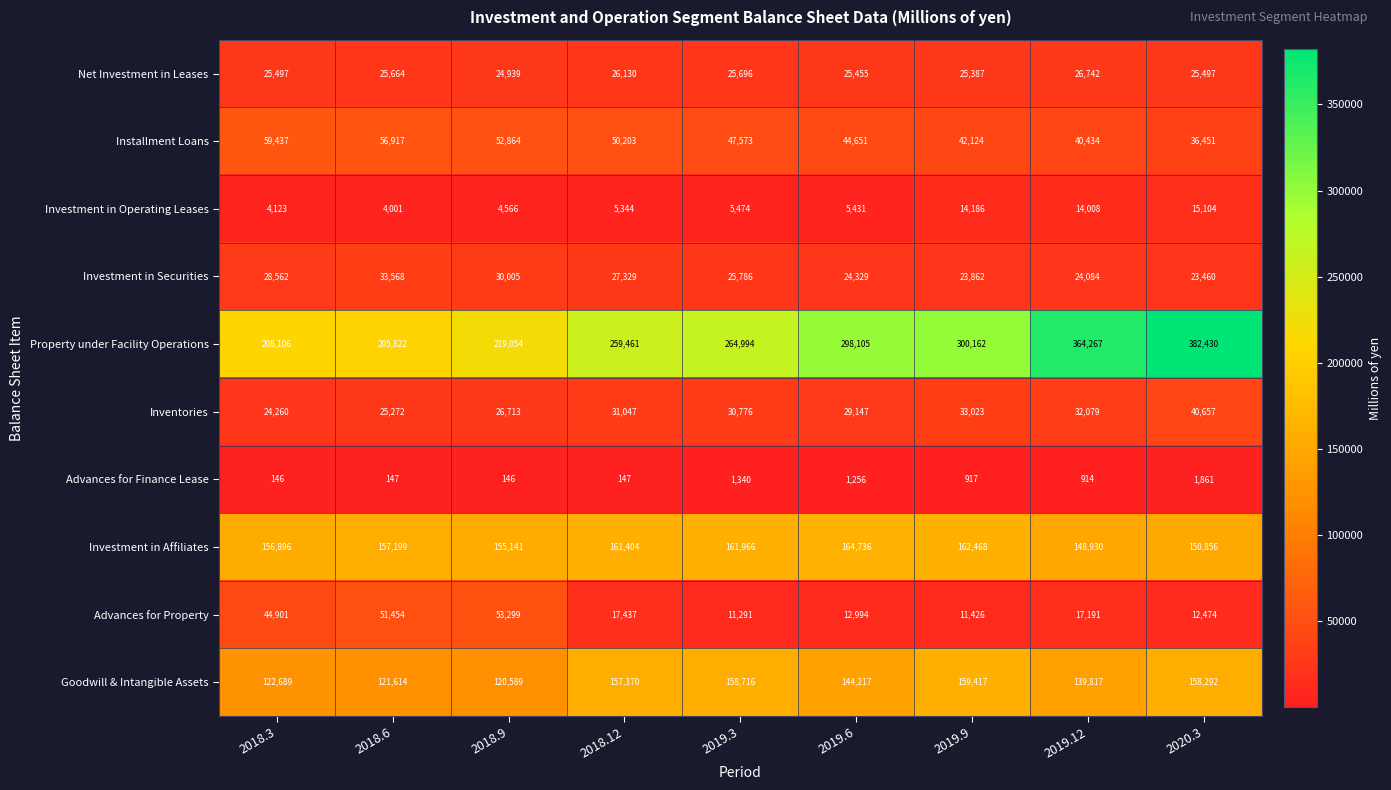

What is the difference between the second highest and second lowest values in the Investment in Affiliates series?

11612